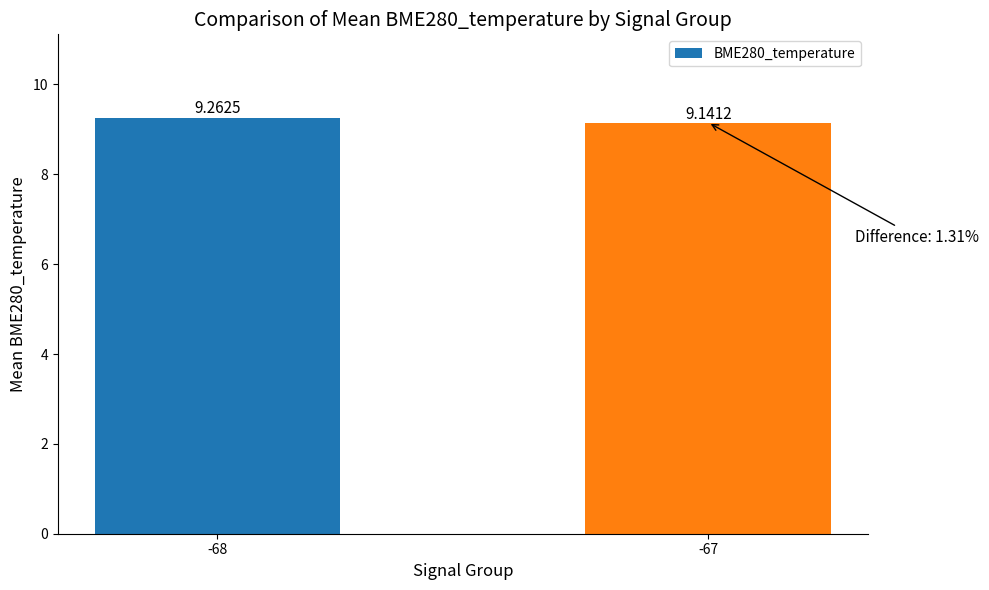

What value does the data have at -68?

9.3